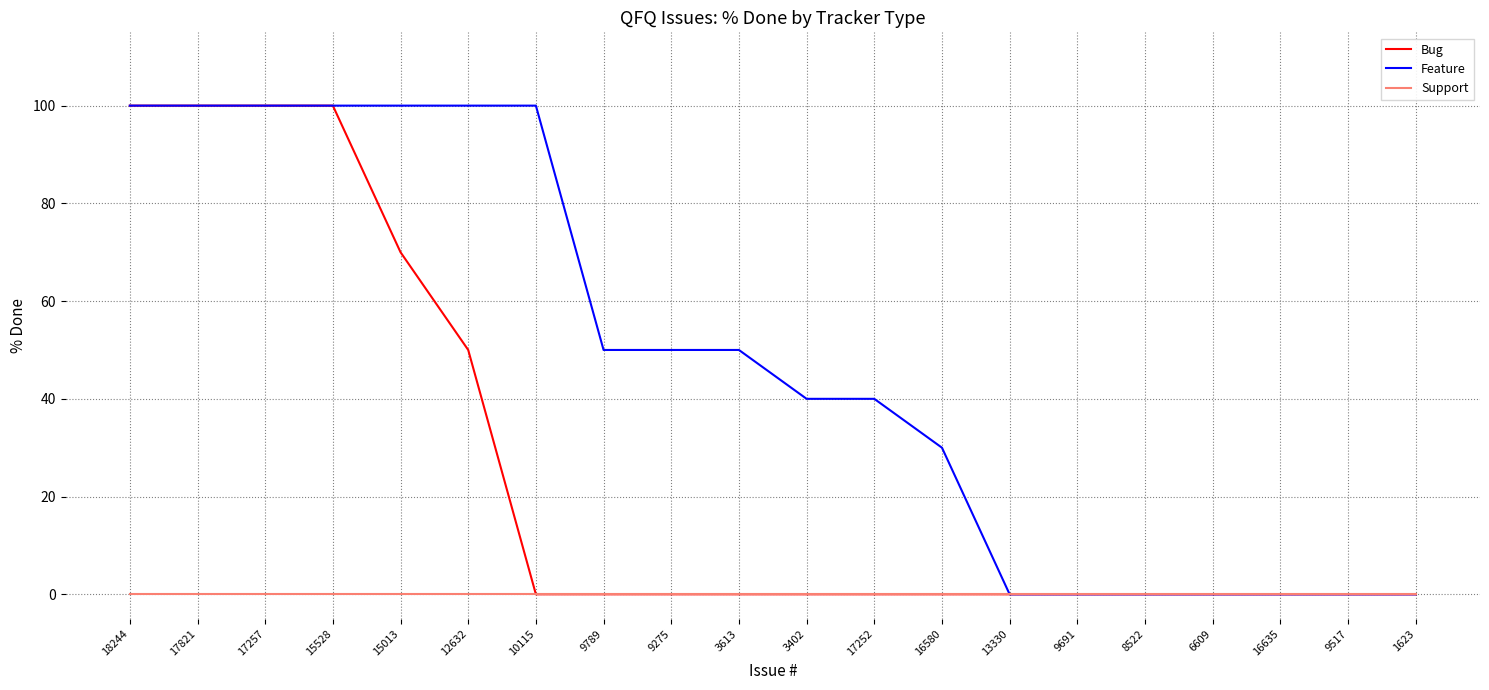

Is this an area chart (filled region under the line)?

No